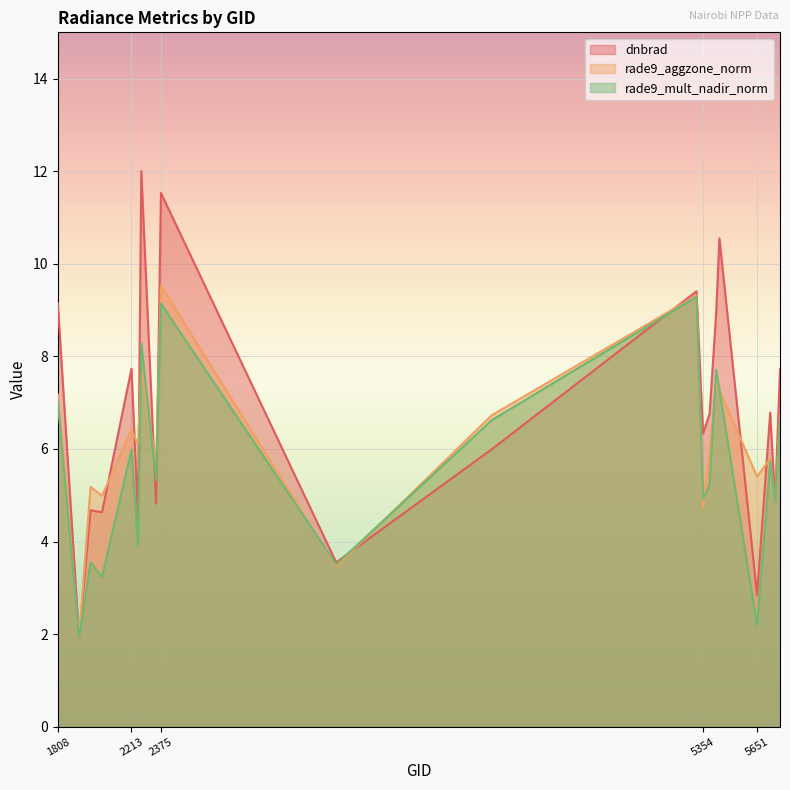

Rank the series by their maximum value, from lowest to highest.

rade9_mult_nadir_norm, rade9_aggzone_norm, dnbrad